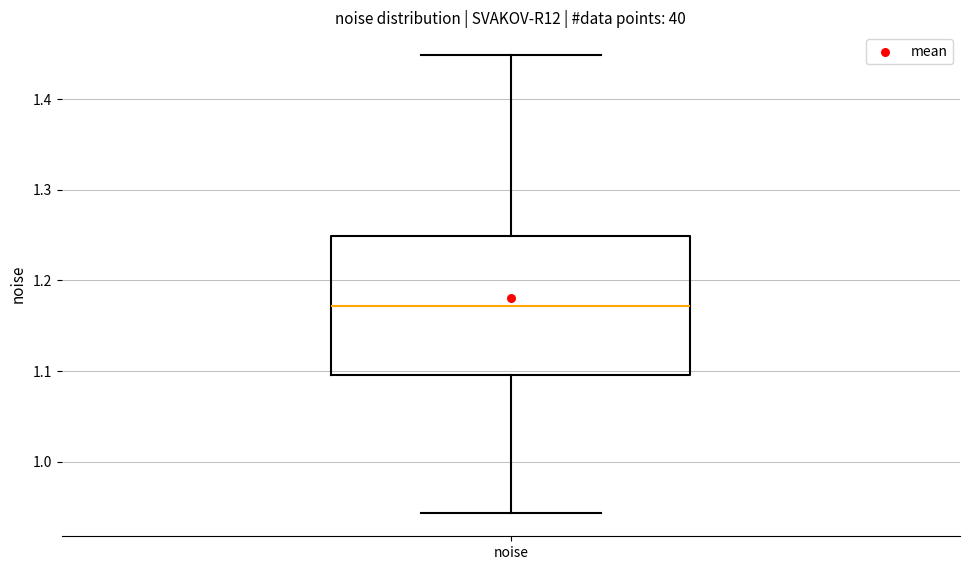

Where does the upper whisker of the box for noise end on the y-axis? The values are not printed on the chart, so give them approximately, as read against the axis.

1.45